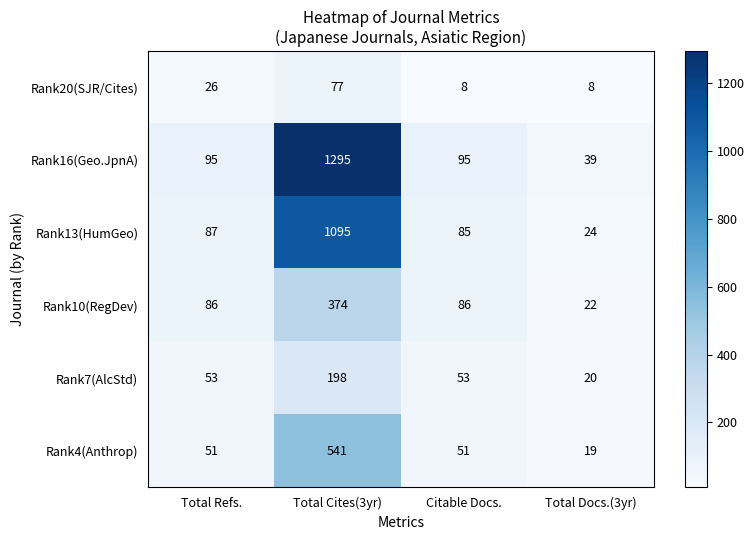

What is the sum of the Rank16(Geo.JpnA) values at Total Docs.(3yr) and Total Refs.?

134